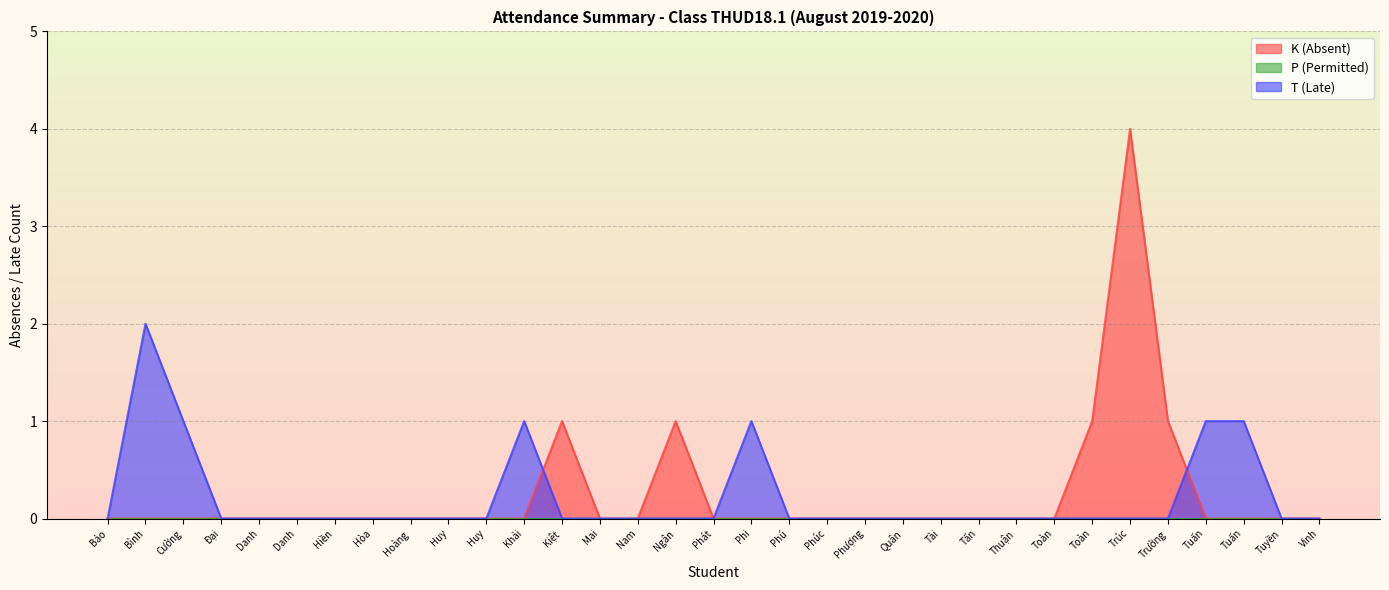

How many positive values does the K (Absent) series have?

5